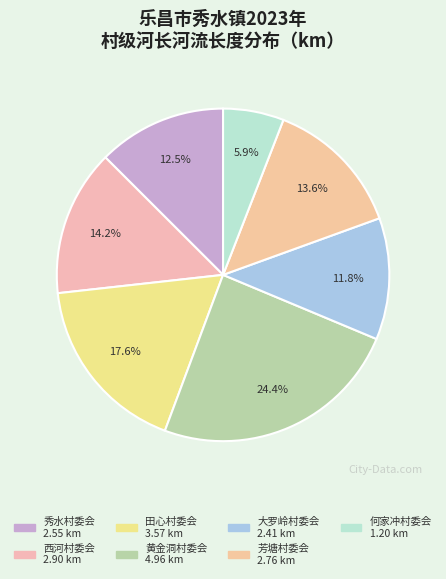

Does 西河村委会 account for over 50% of the chart?

No